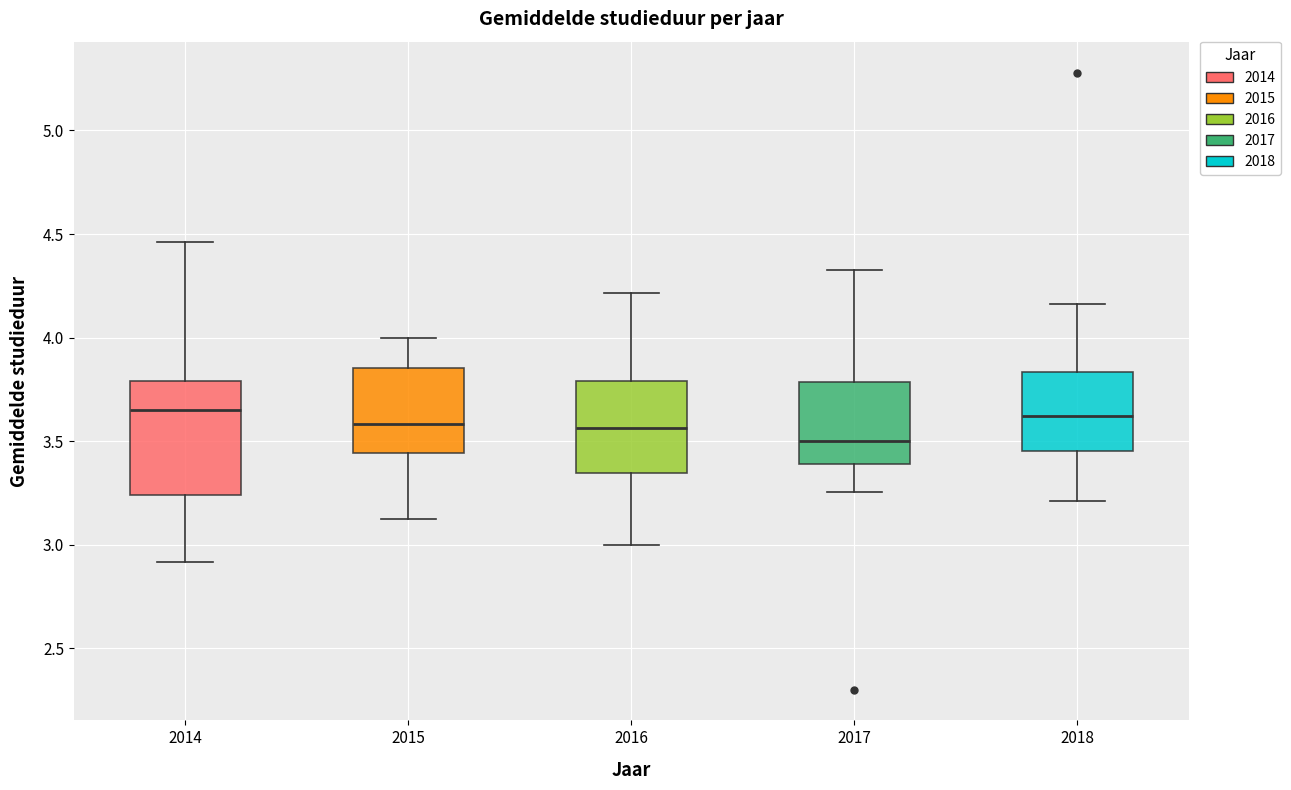

Which box has the lowest median line?

2017